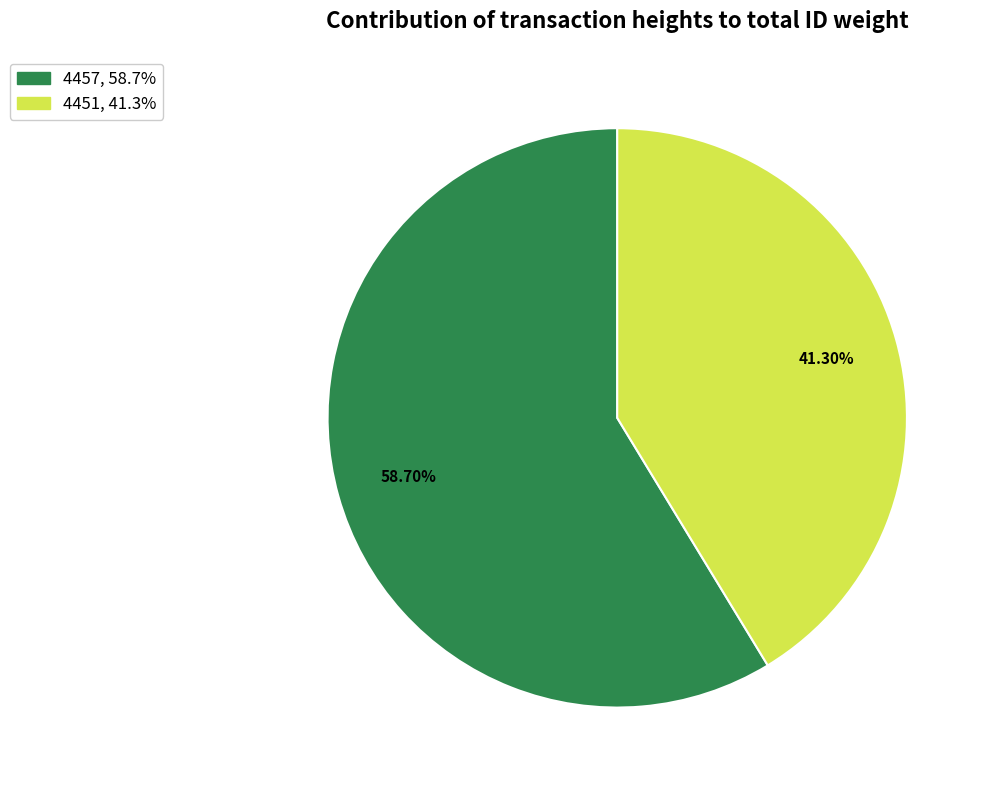

How many segments does this pie chart have?

2